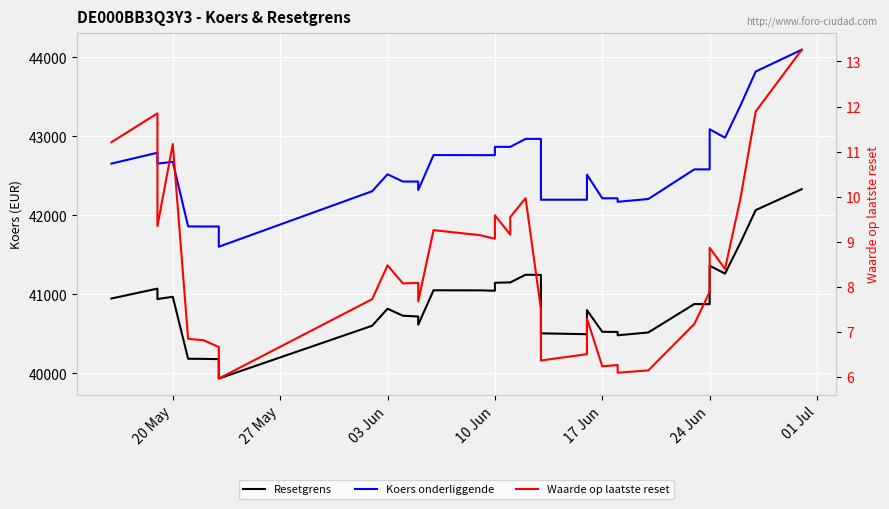

At which label does Koers onderliggende first exceed 42581?

20 May